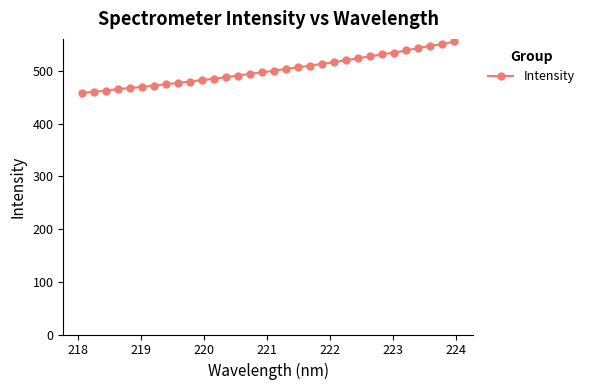

How many data points are less than 500?

16